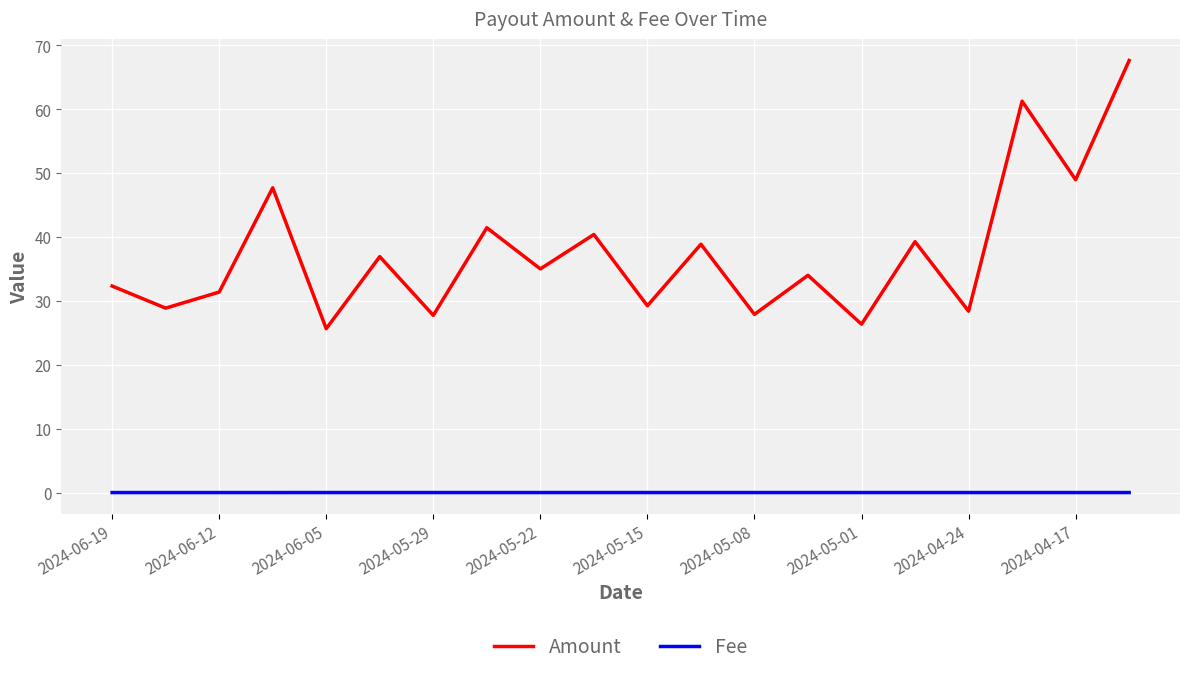

Rank the series by their maximum value, from lowest to highest.

Fee, Amount